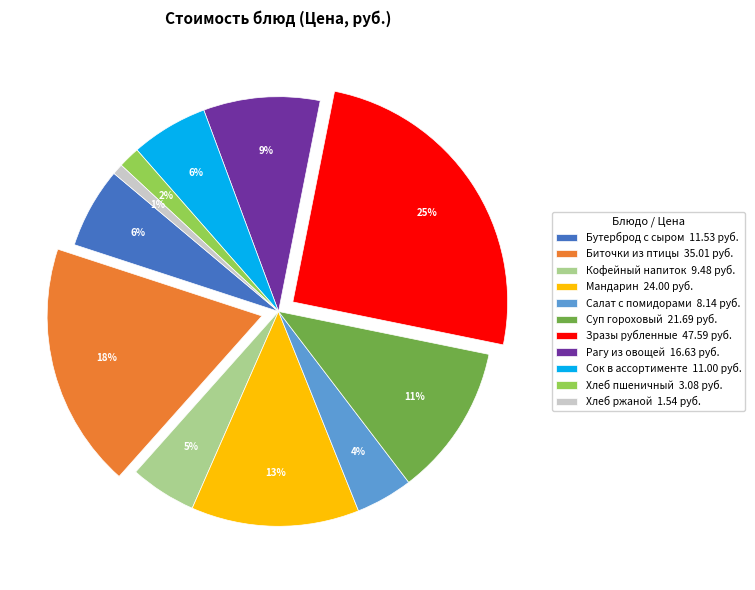

To the nearest percent, what percentage of the pie is Суп гороховый?

11%